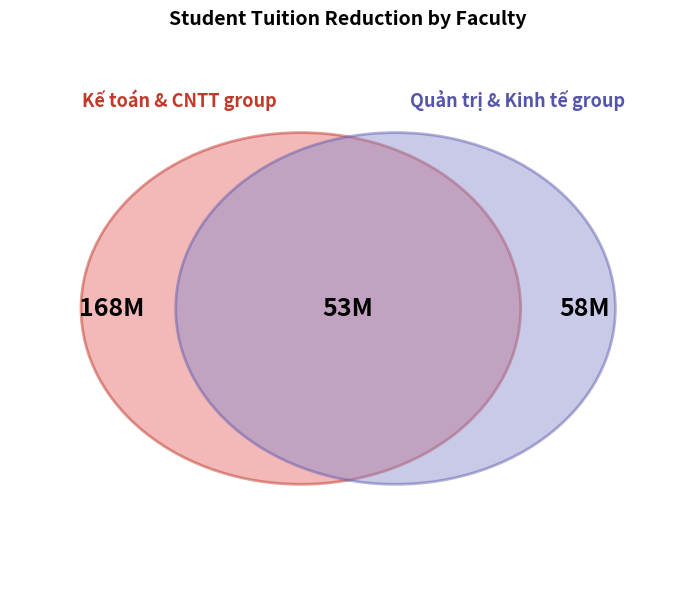

To the nearest percent, what is the average slice percentage?

7%